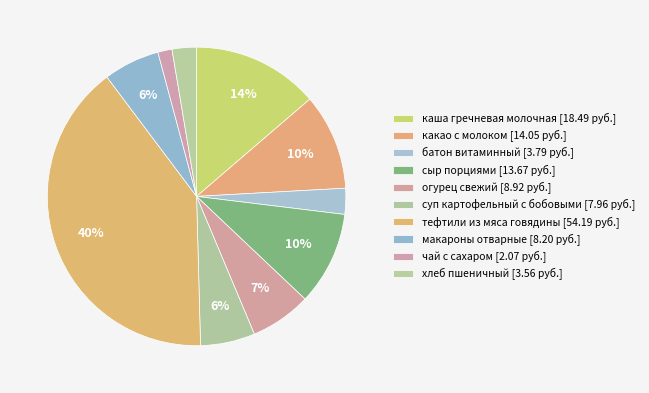

How many segments does this pie chart have?

10